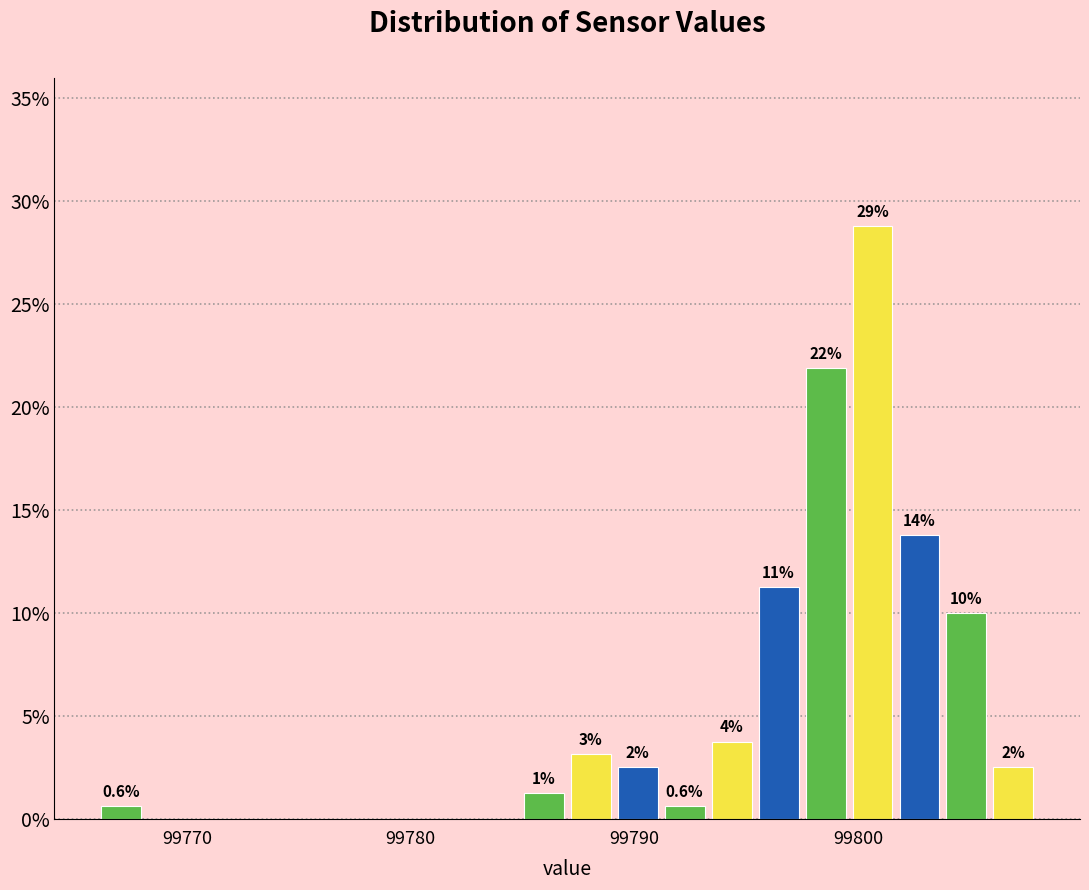

Around what value on the x-axis is the tallest bar? Give the approximate position of its centre, as read against the axis.

99801